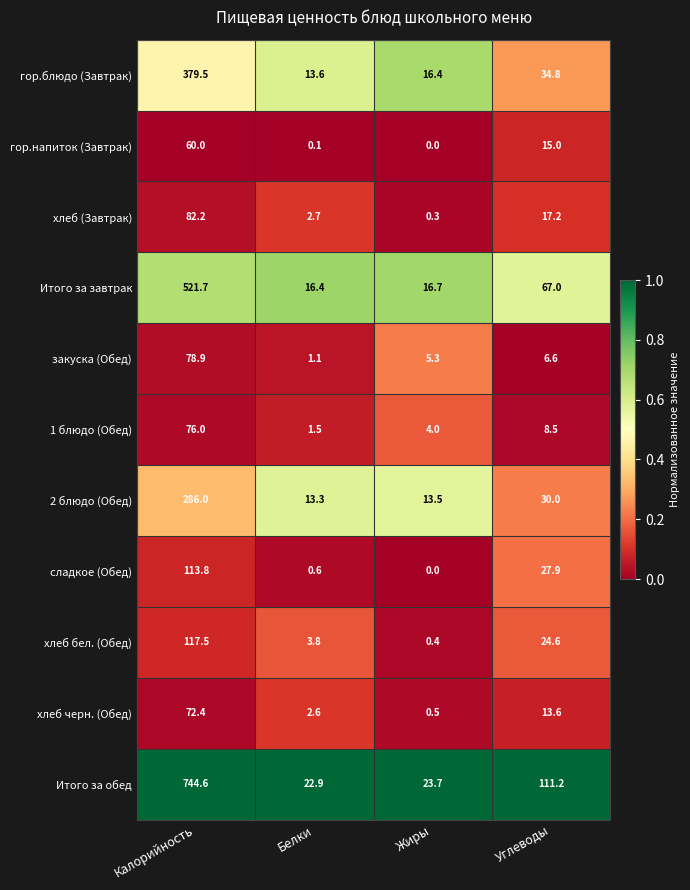

List the series in order of their peak value, lowest first.

гор.напиток (Завтрак), хлеб черн. (Обед), 1 блюдо (Обед), закуска (Обед), хлеб (Завтрак), сладкое (Обед), хлеб бел. (Обед), 2 блюдо (Обед), гор.блюдо (Завтрак), Итого за завтрак, Итого за обед